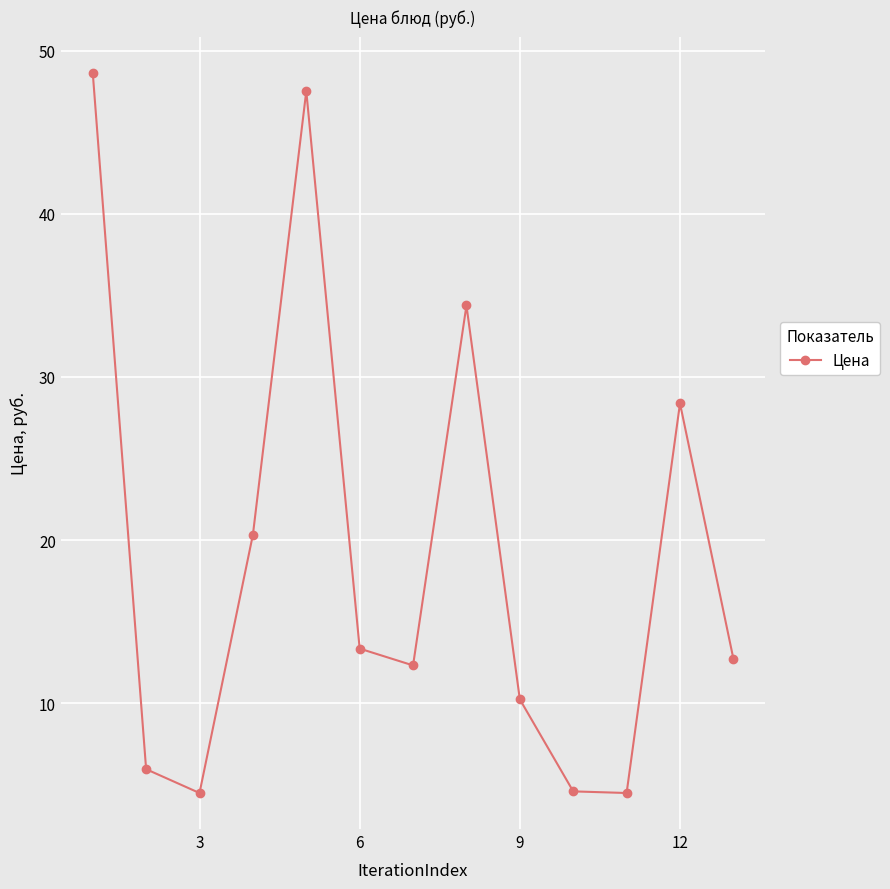

How many points are higher than both their immediate neighbors (excluding endpoints)?

3